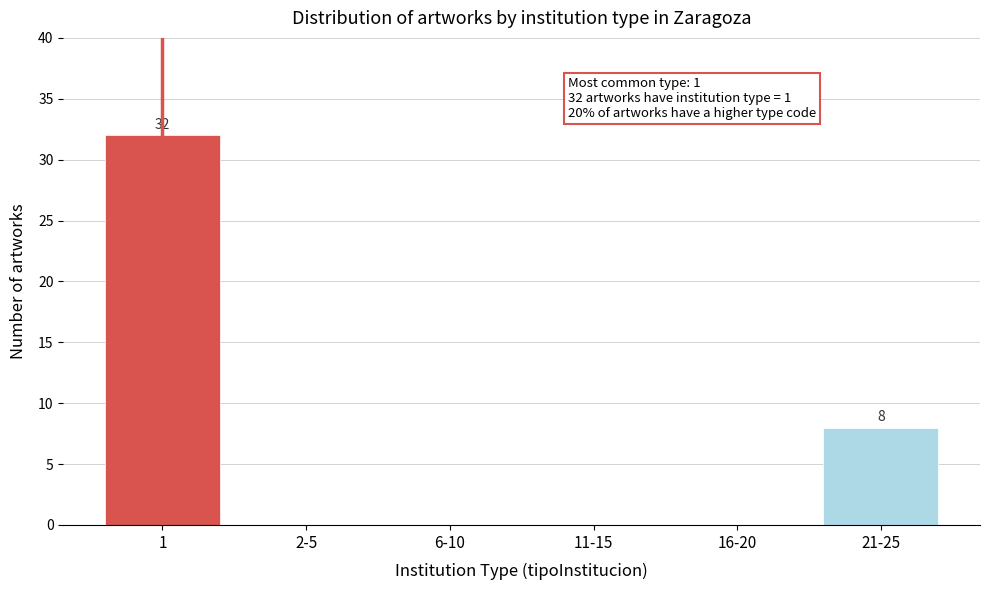

Reading right to left, what are all the values shown in this chart?

21-25=8	16-20=0	11-15=0	6-10=0	2-5=0	1=32